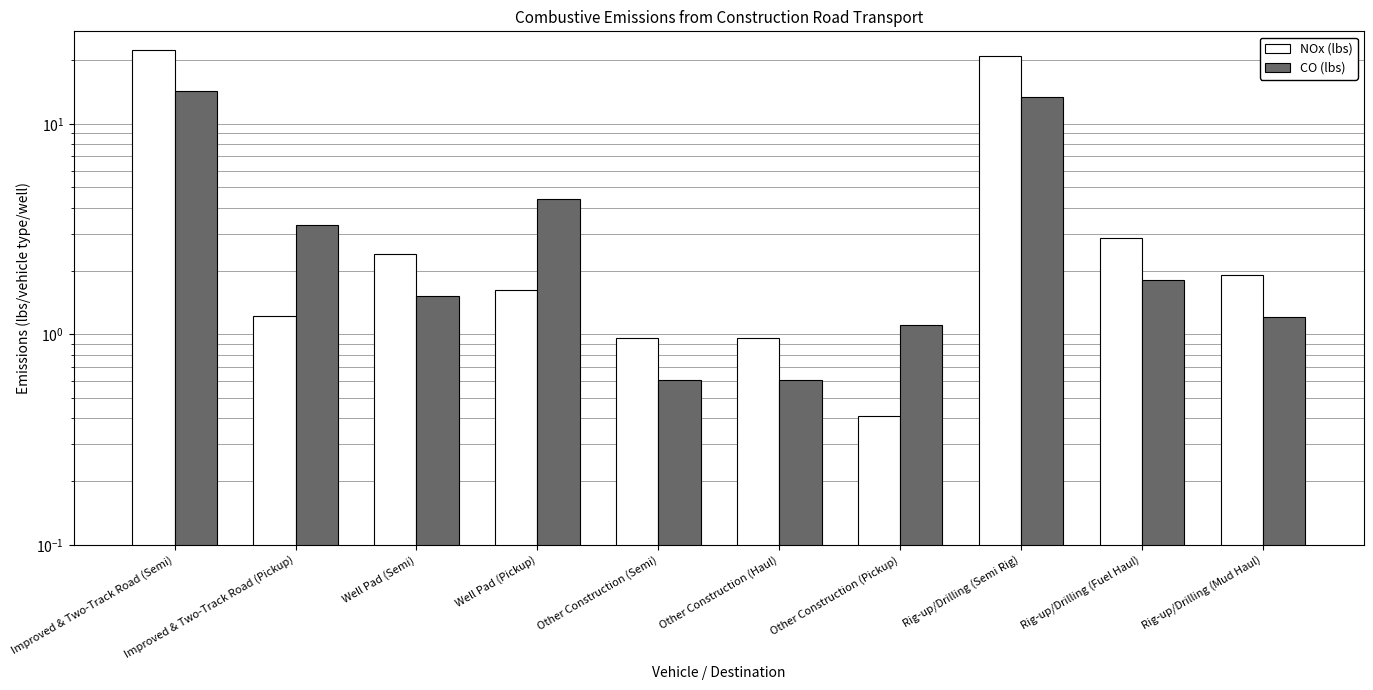

The value of CO (lbs) at Other Construction (Pickup) is 1.1. True or false?

True